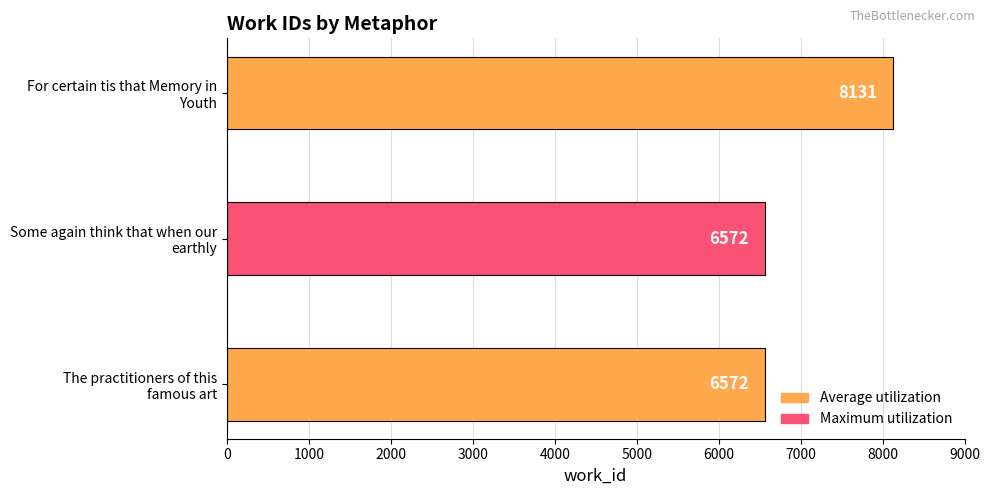

Reading top to bottom, what are all the values shown in this chart?

8131	6572	6572